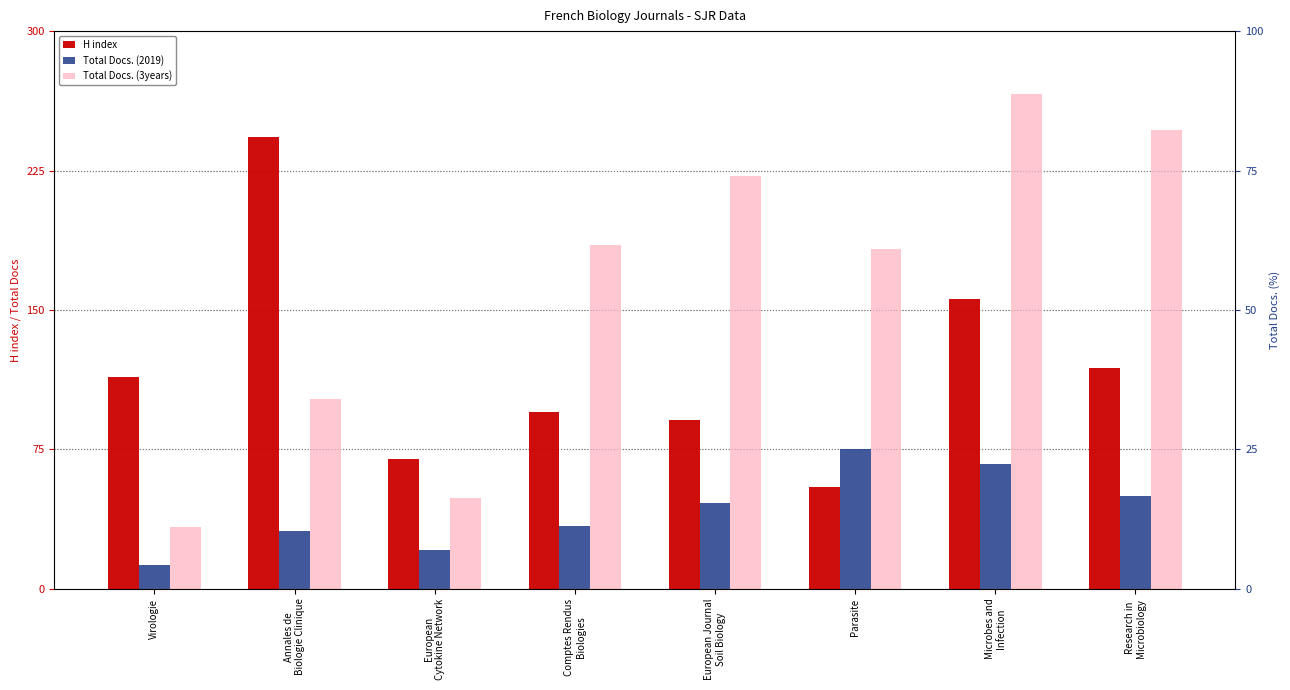

Are the bars horizontal?

No